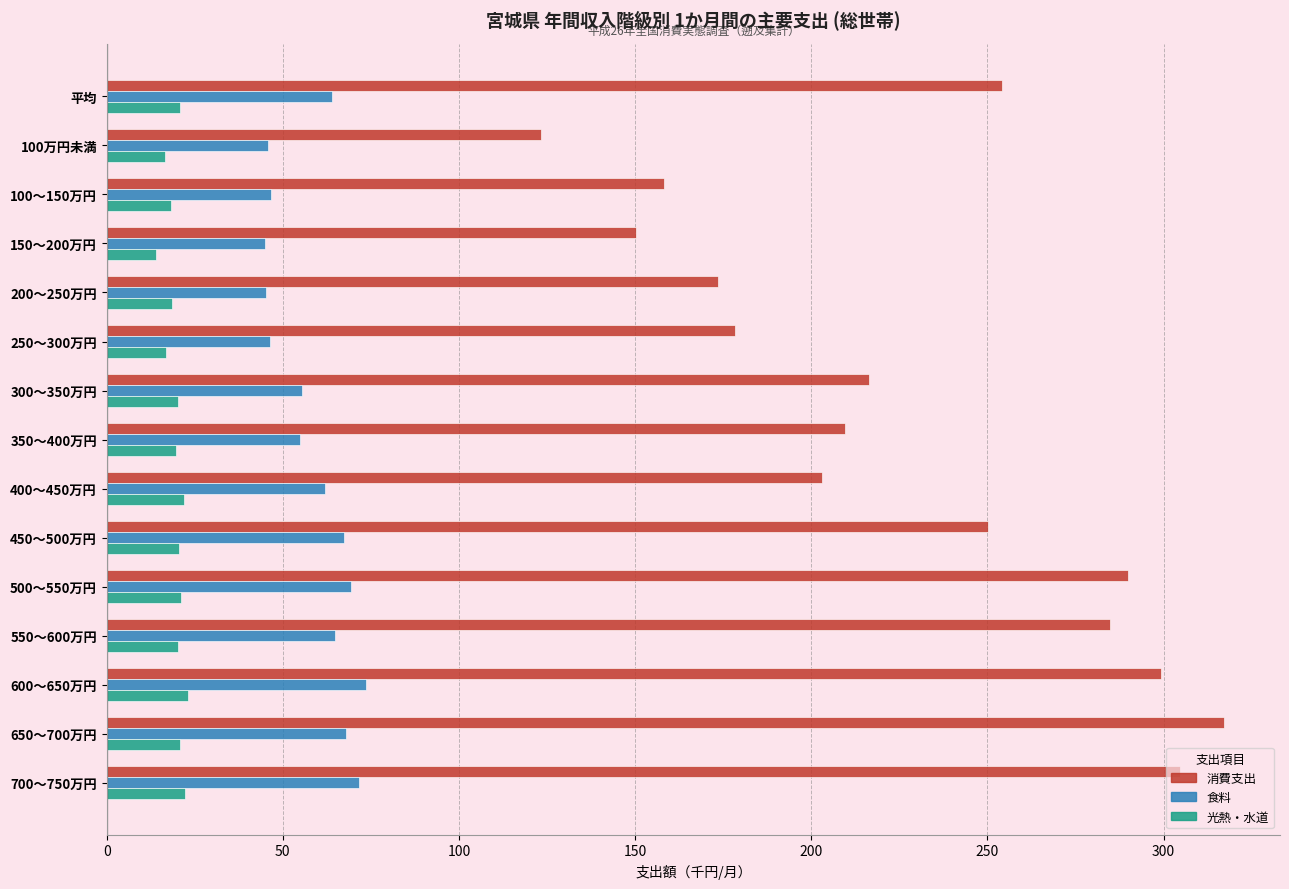

What is the highest value of the 食料 series?

73.7